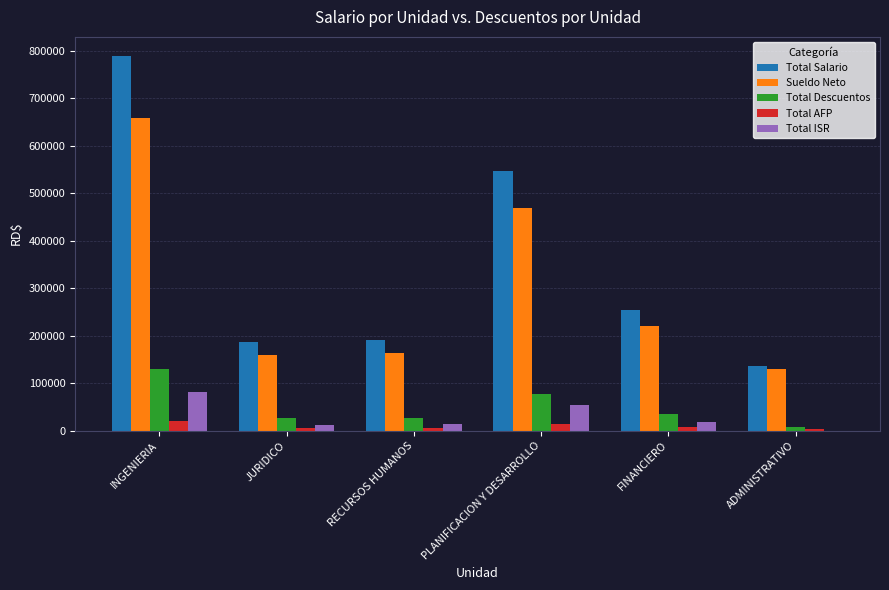

Which series has the largest total across all categories?

Total Salario